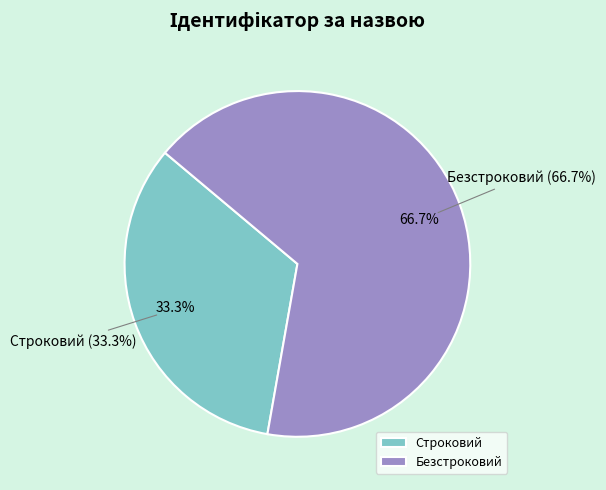

What portion of the pie excludes Строковий?

66.7%